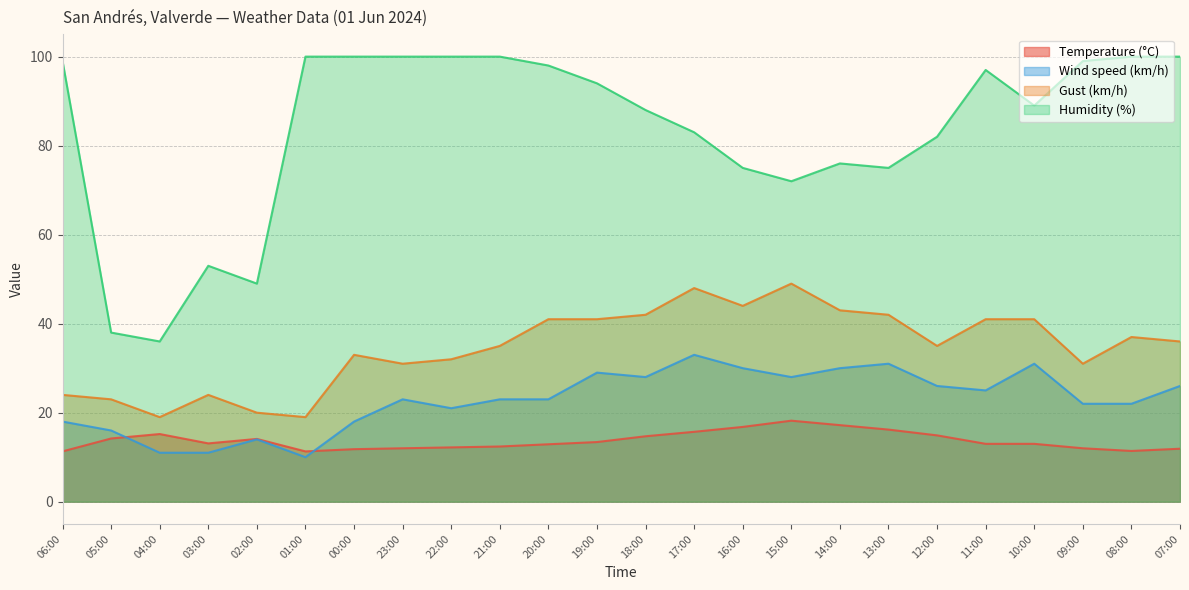

At how many categories does at least one series exceed 21?

24